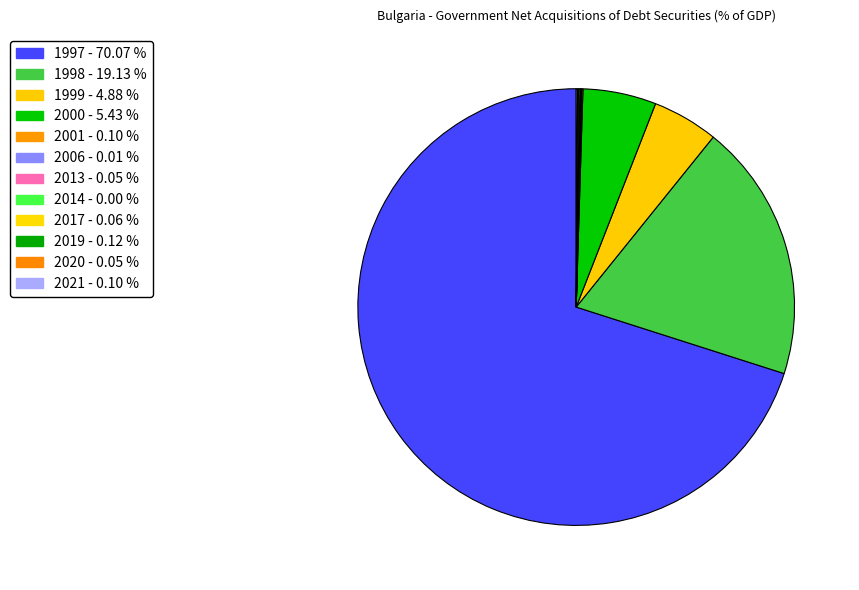

What is the largest slice in the pie chart?

1997